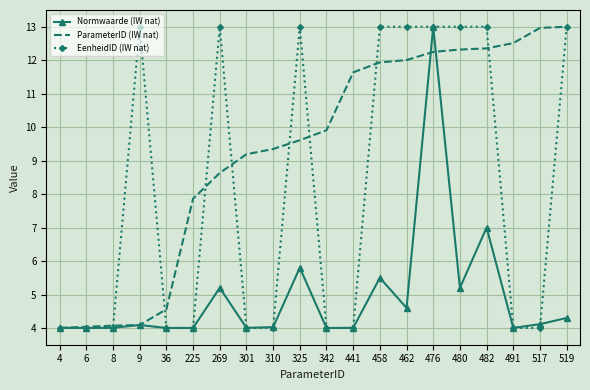

At which category is the sum across all series the highest?

476